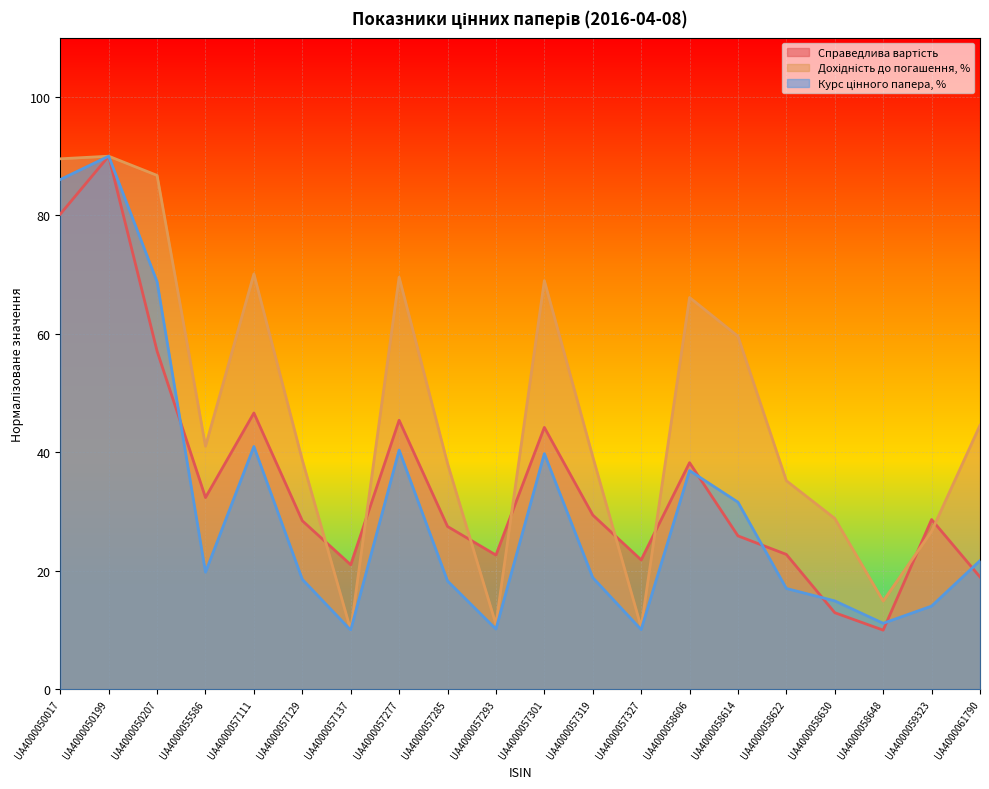

Reading right to left, extract all data points from this chart.

Справедлива вартість: 19.0	28.7	10.0	12.9	22.8	25.9	38.3	21.9	29.4	44.2	22.7	27.5	45.4	21.0	28.5	46.7	32.4	57.1	90.0	80.2
Дохідність до погашення, %: 44.6	26.7	14.9	28.9	35.2	59.6	66.2	10.5	39.3	69.0	11.0	38.1	69.6	10.0	38.7	70.1	41.0	86.8	90.0	89.6
Курс цінного папера, %: 21.7	14.1	11.2	14.9	17.0	31.6	36.9	10.1	18.9	39.8	10.2	18.3	40.4	10.0	18.6	41.0	19.8	68.8	90.0	86.1